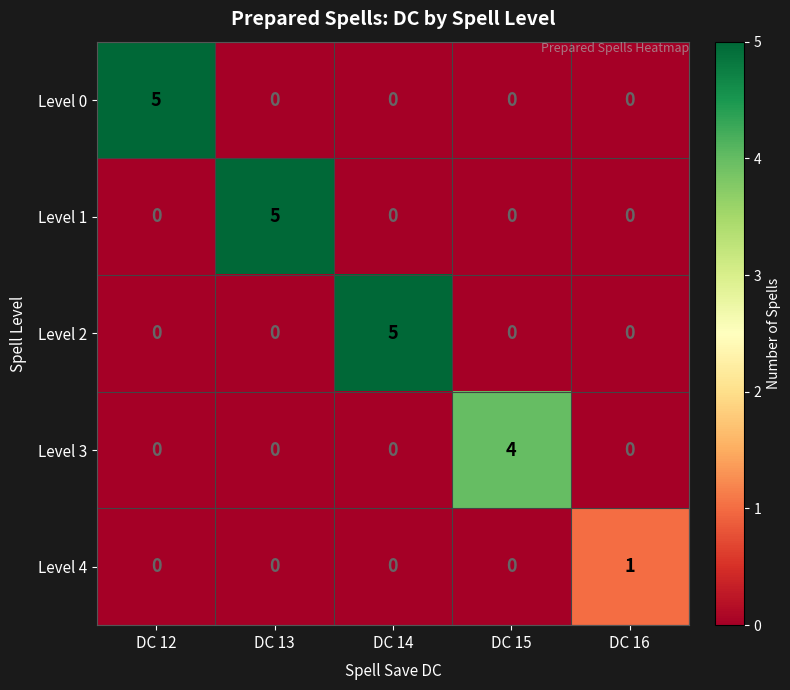

Count the Level 4 values in the range 0 to 1.

5